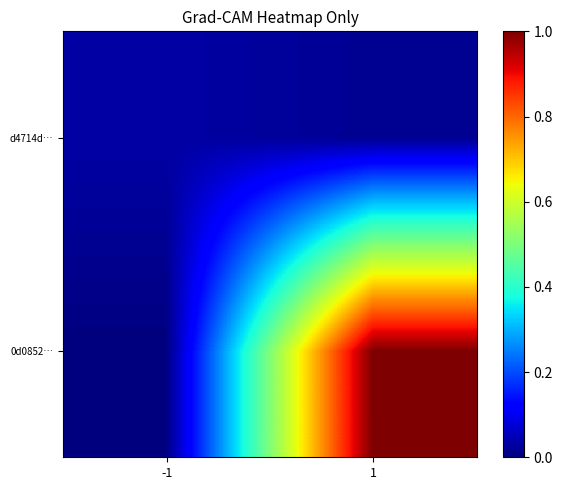

Rank the series by their maximum value, from lowest to highest.

d4714d…, 0d0852…